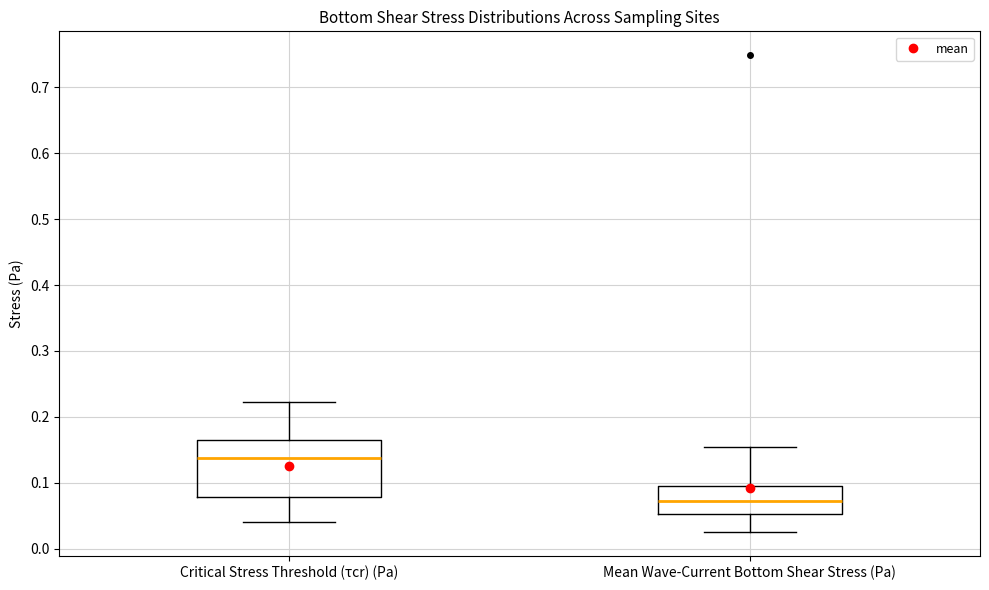

Which box is the tallest, from its lower edge to its upper edge?

Critical Stress Threshold (τcr) (Pa)